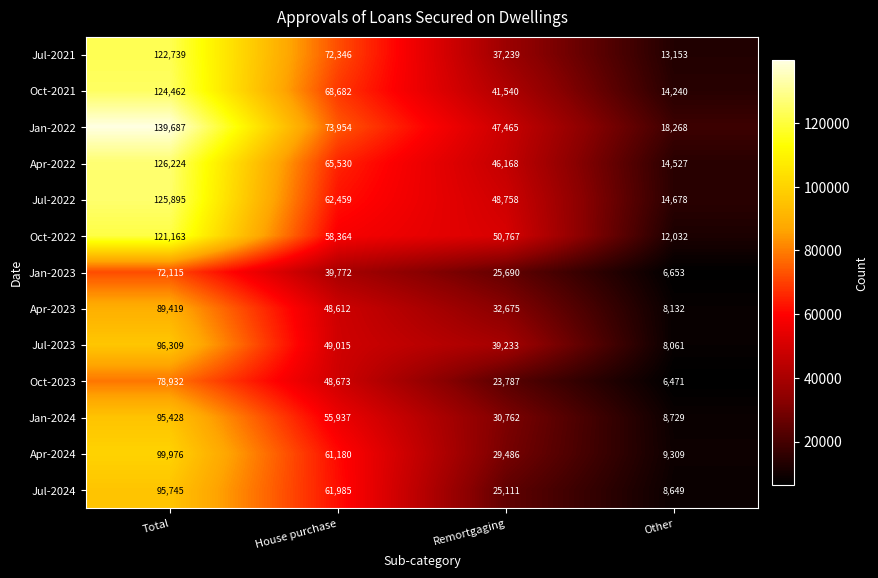

At which category is the sum across all series the highest?

Total